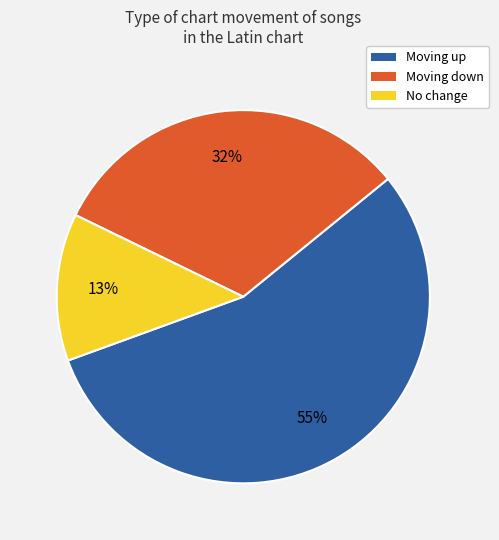

Which slice is the smallest?

No change